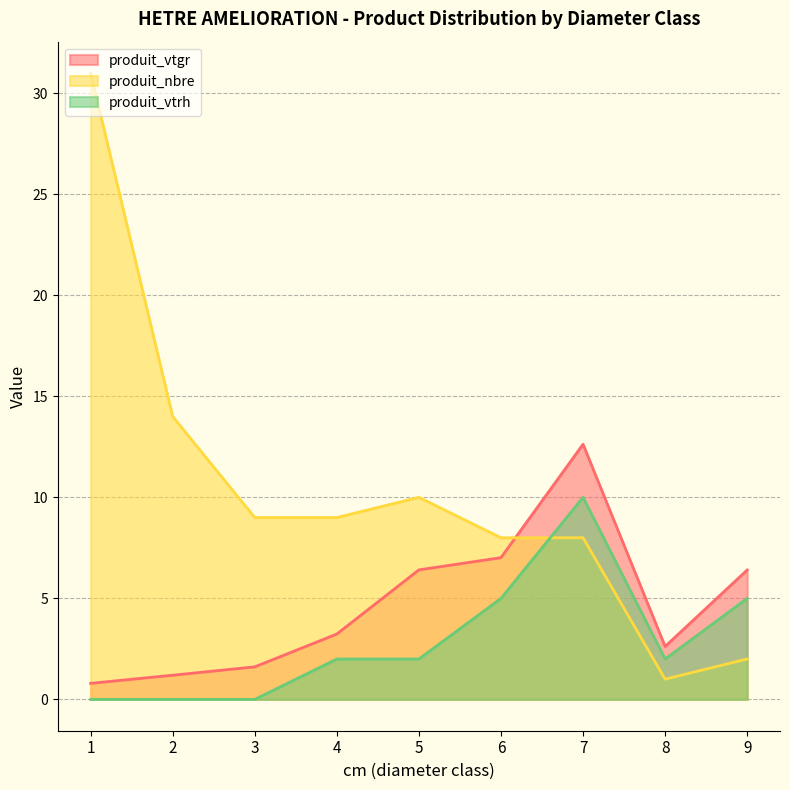

How many categories are shown in the chart?

9